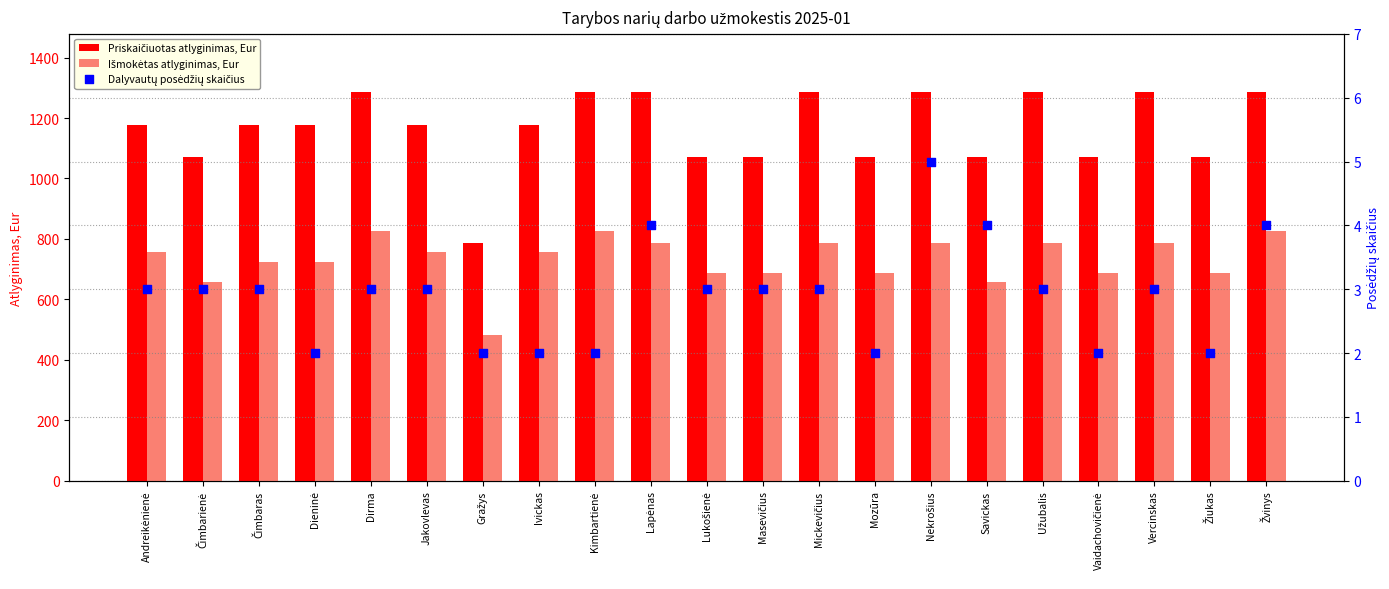

Which series reaches the maximum Y coordinate?

Priskaičiuotas atlyginimas, Eur